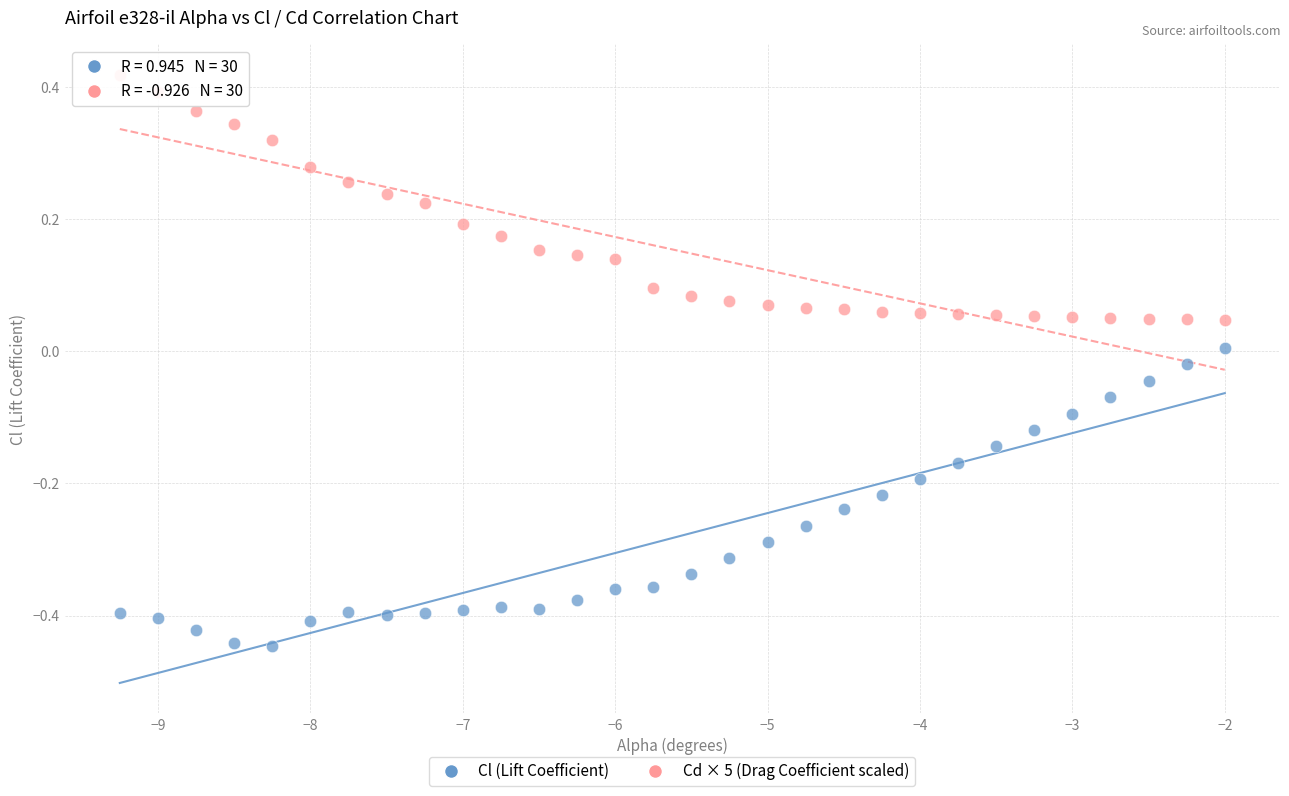

Which series contains the lowest Y value?

Cl (Lift Coefficient)